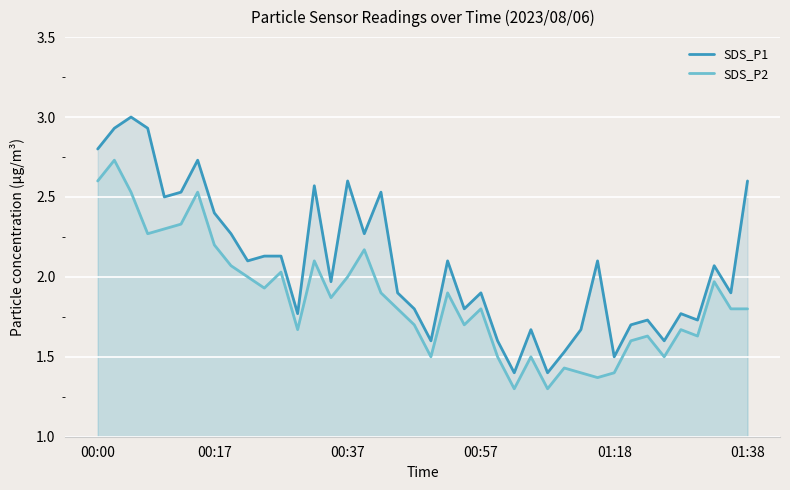

What is the total value across all series at 30?

3.5